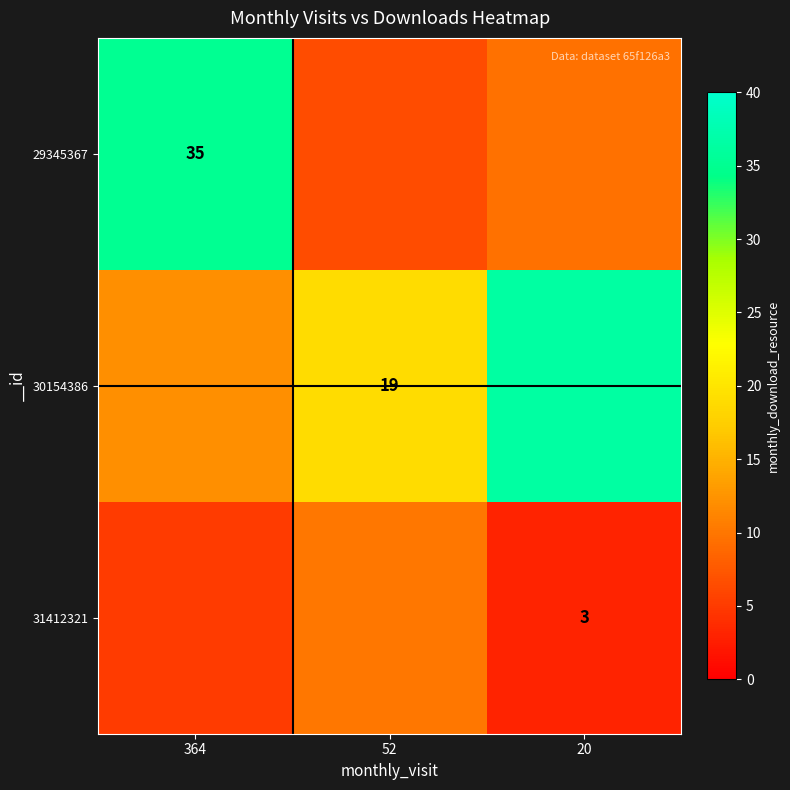

List the series in order of their peak value, highest first.

30154386, 29345367, 31412321